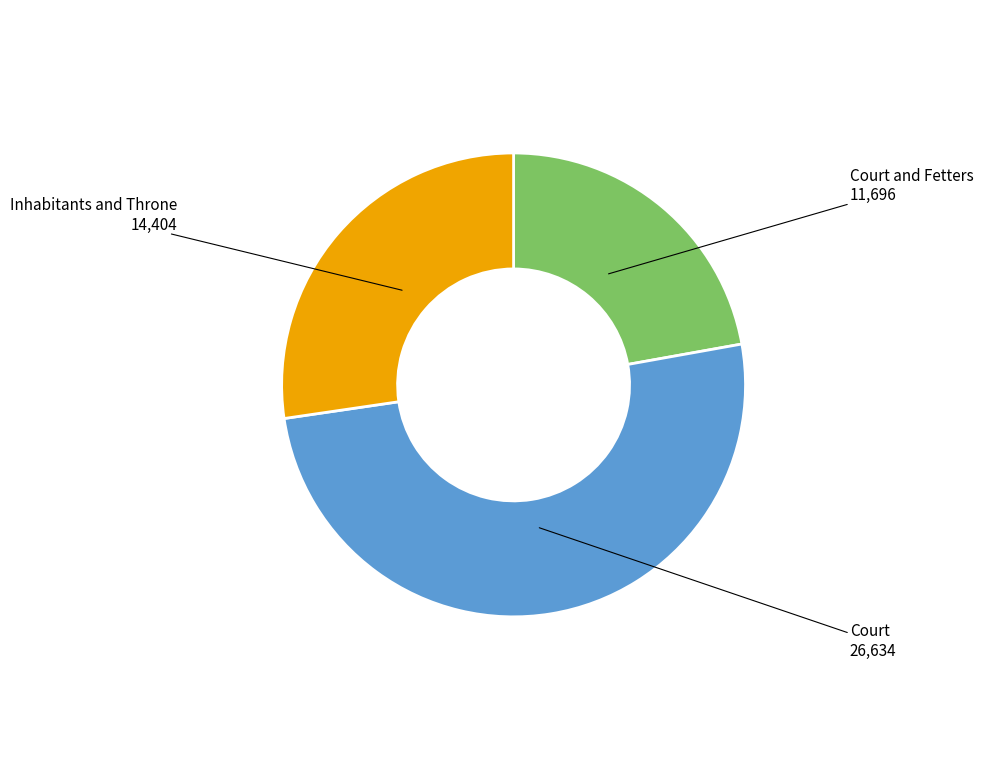

Is there any slice that represents more than half of the pie?

Yes